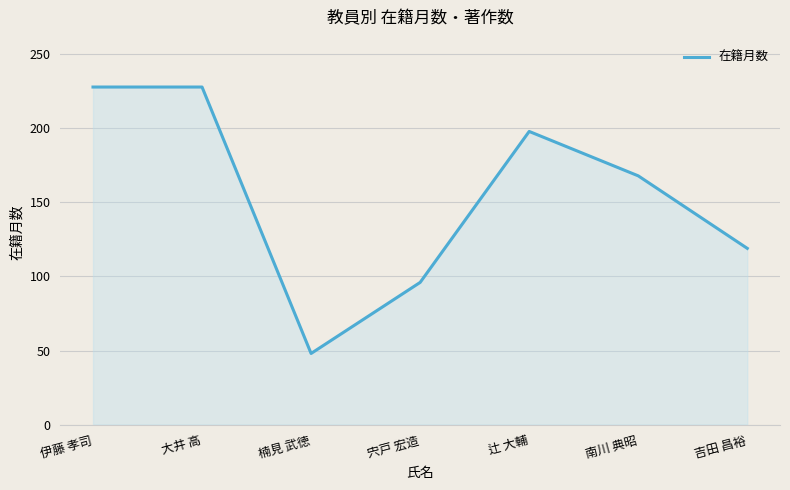

Reading left to right, list all the values displayed in this chart.

228	228	48	96	198	168	119